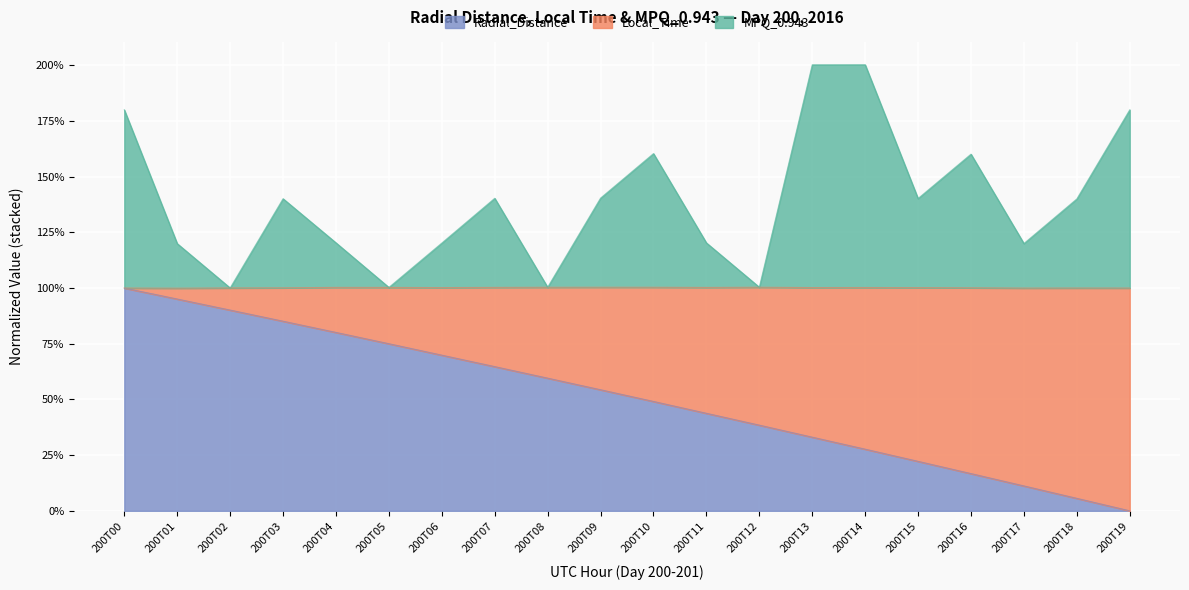

True or false: Radial_Distance and MPQ_0.943 intersect in this chart.

False